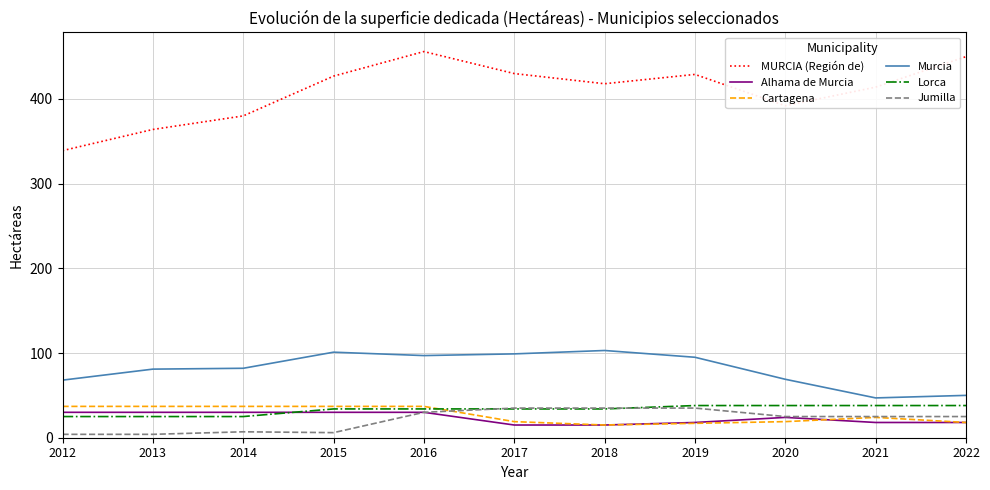

Is this an area chart (filled region under the line)?

No